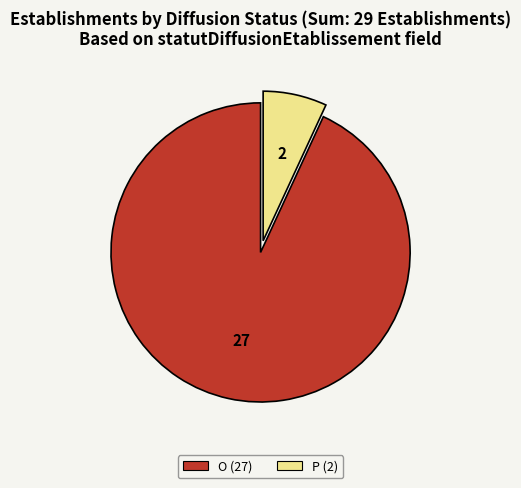

Is it true that P is 1% of the pie?

False